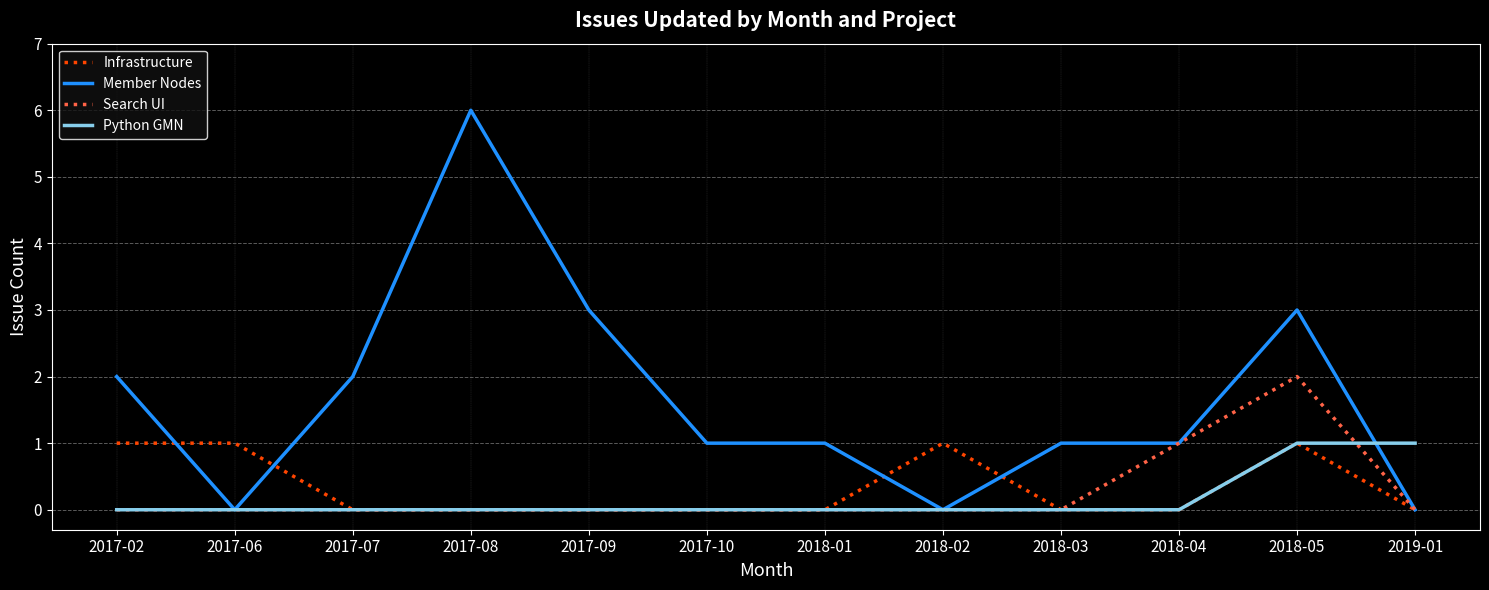

What is the maximum value shown in the chart?

6